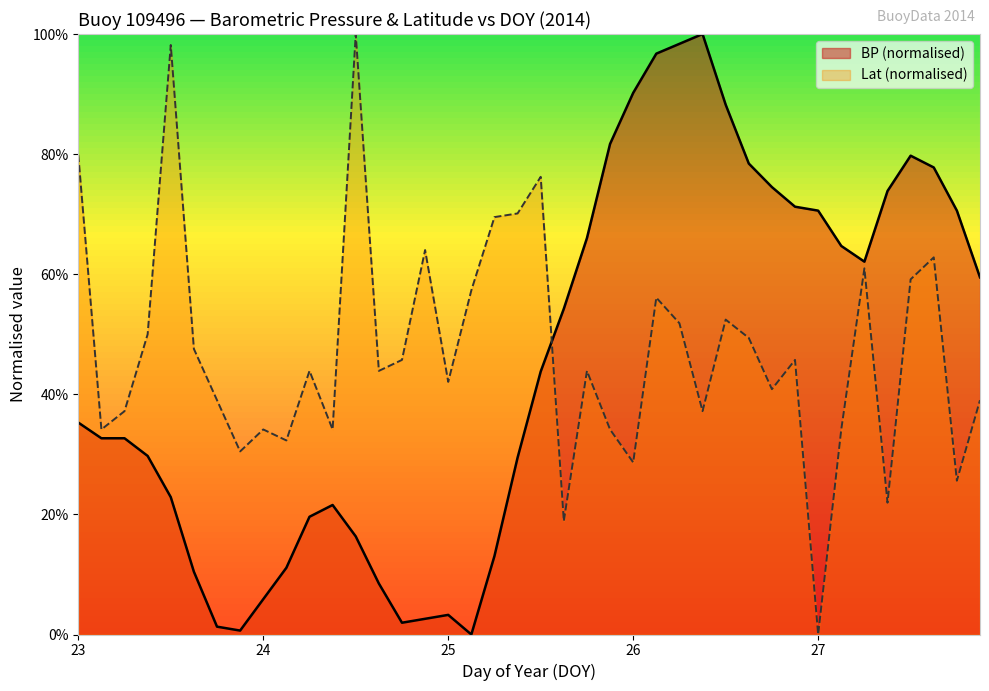

What is the value of the Lat point at the 16th from the left?

0.6